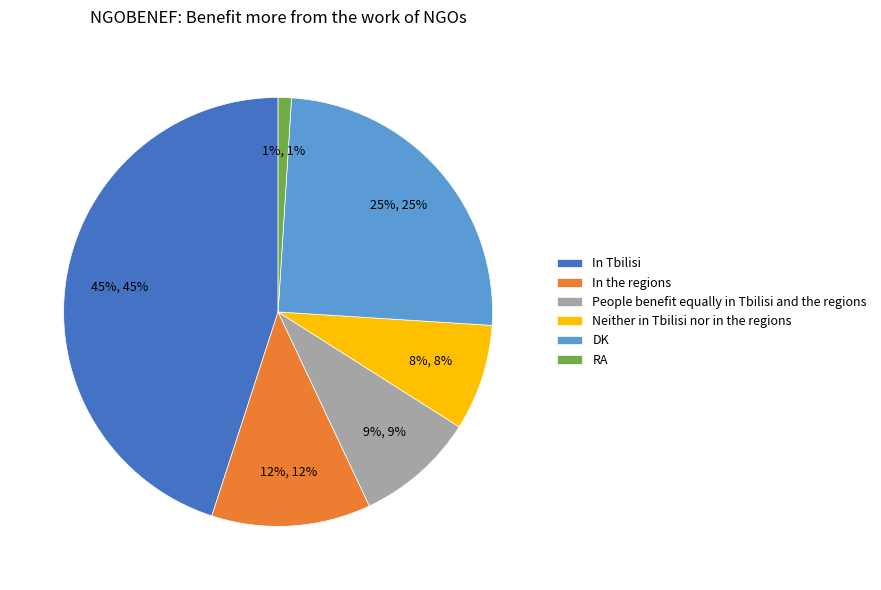

What is the largest slice in the pie chart?

In Tbilisi